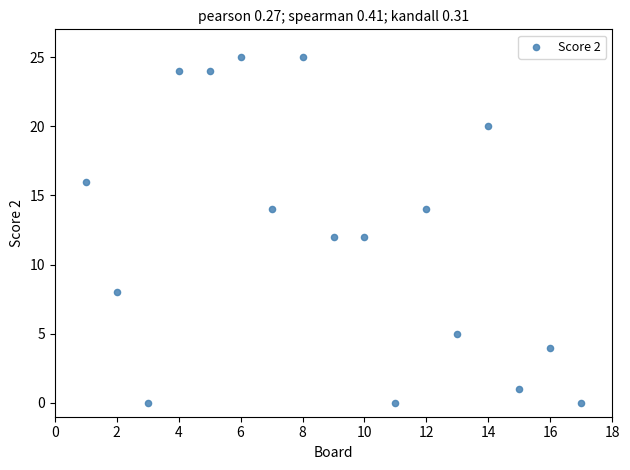

What is the range of X values (max minus min)?

16